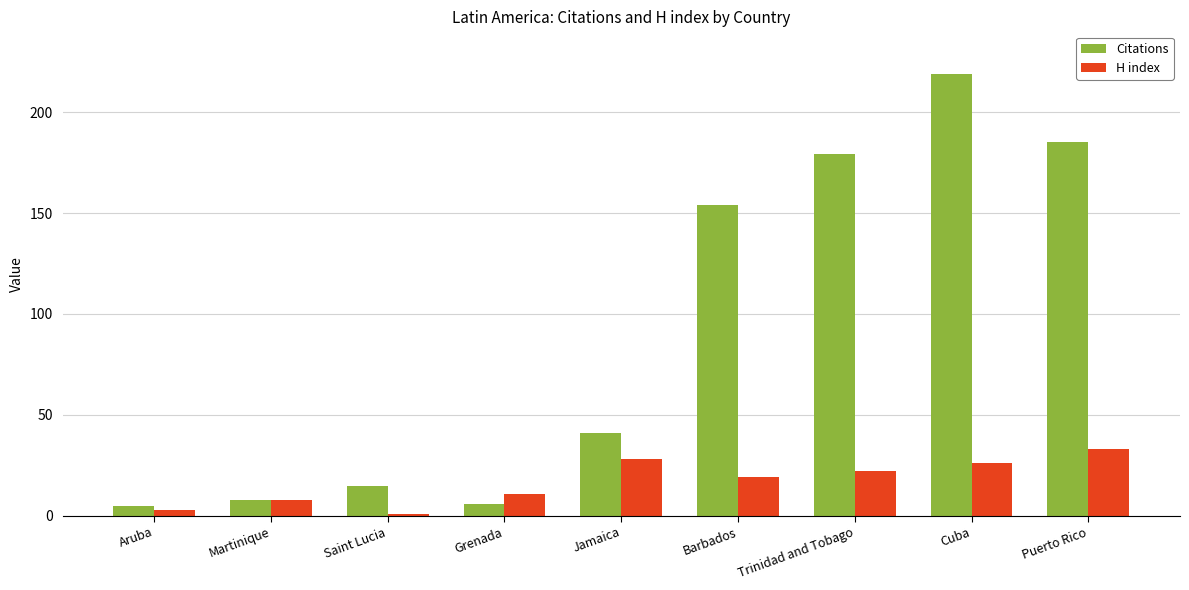

At which label does H index first exceed 19?

Jamaica